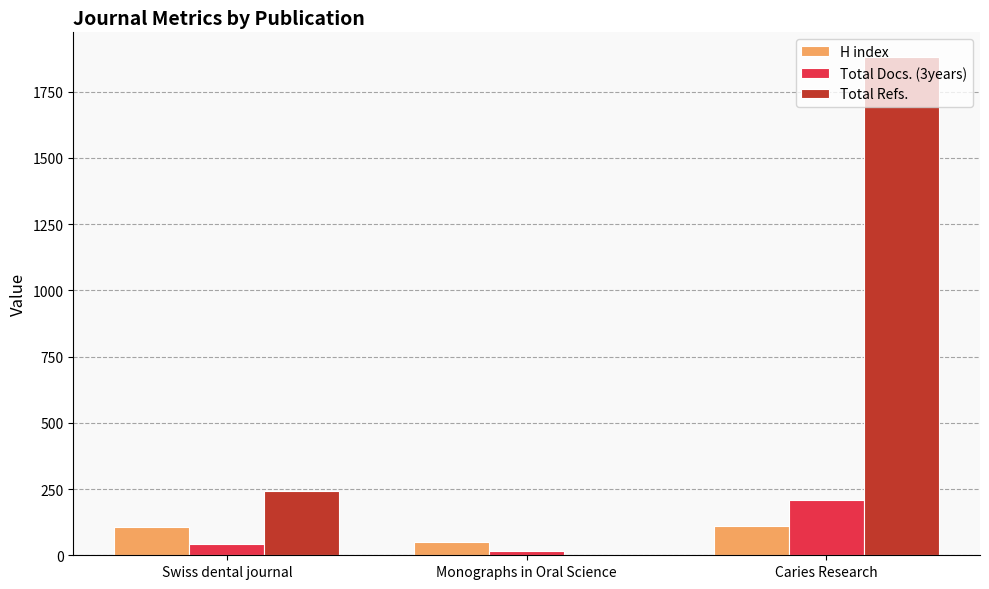

Which label corresponds to the largest value in the chart?

Caries Research